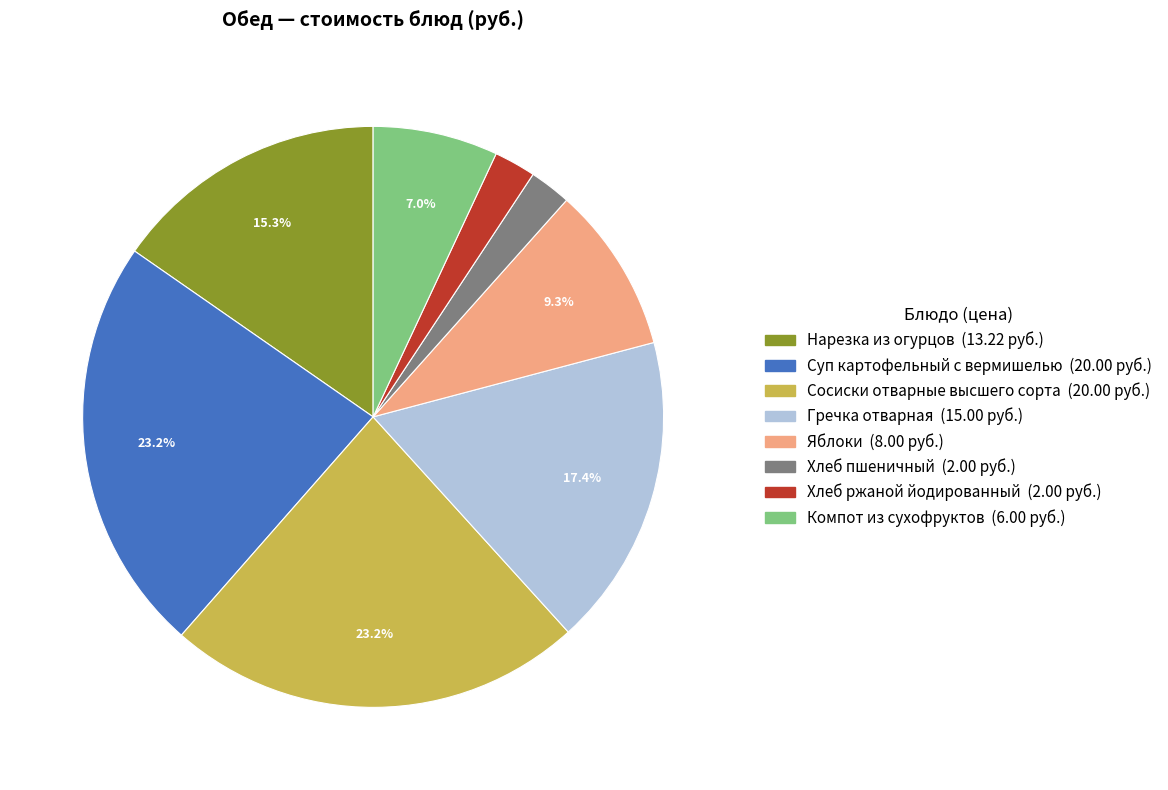

The Хлеб пшеничный slice represents 2% of the pie. True or false?

True